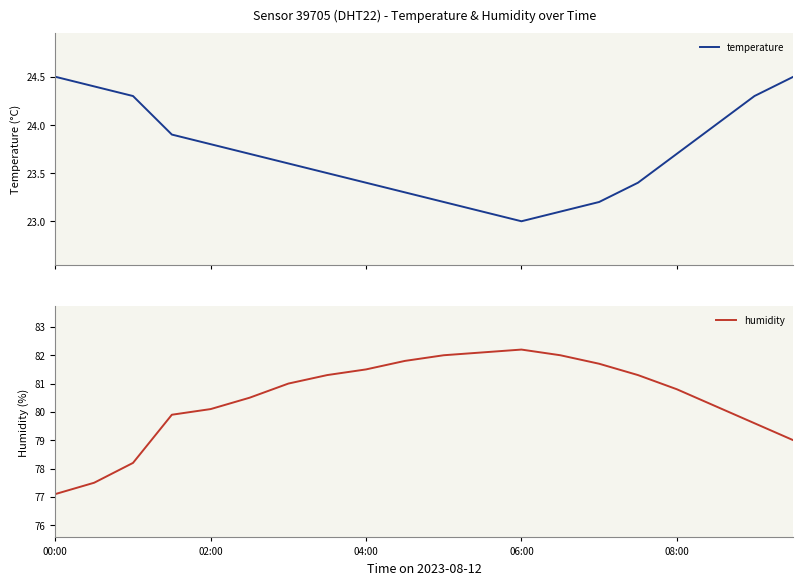

What is the value of the humidity point at the 19th from the left?

79.6